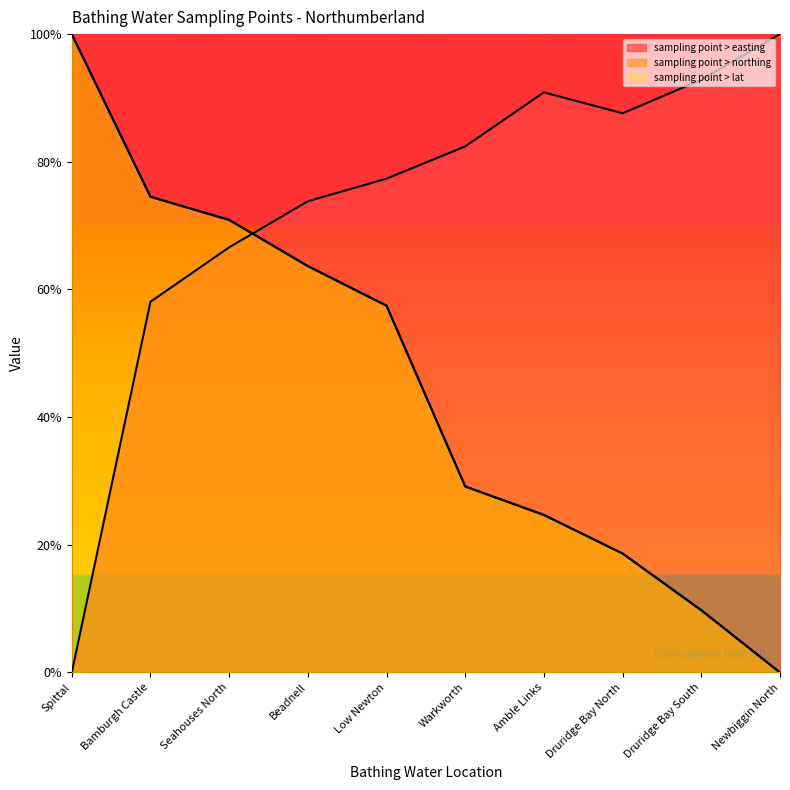

At which label is sampling point > easting closest to 0?

Spittal